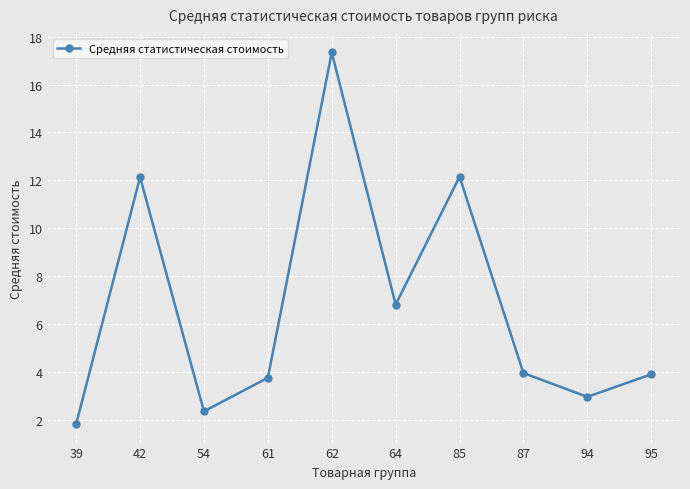

The value at 42 is 6.3. True or false?

False